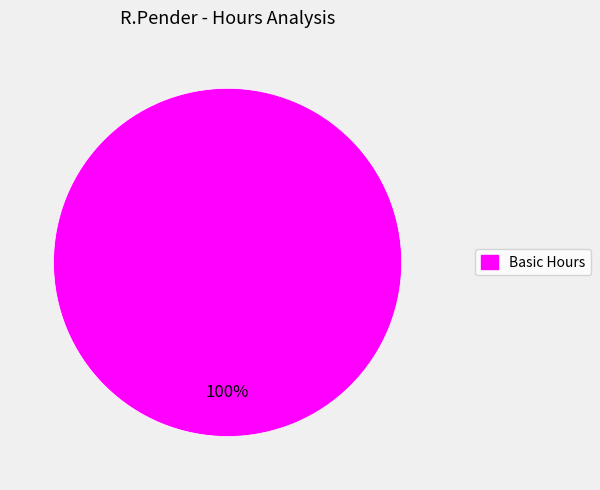

Is there a majority slice in this chart?

Yes